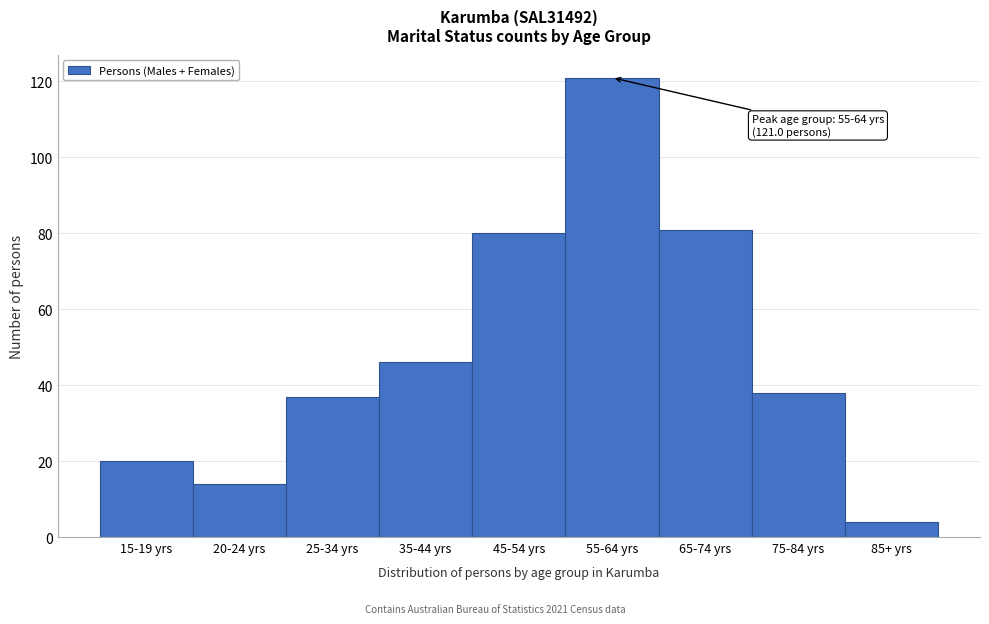

Reading left to right, what are all the values shown in this chart?

20	14	37	46	80	121	81	38	4